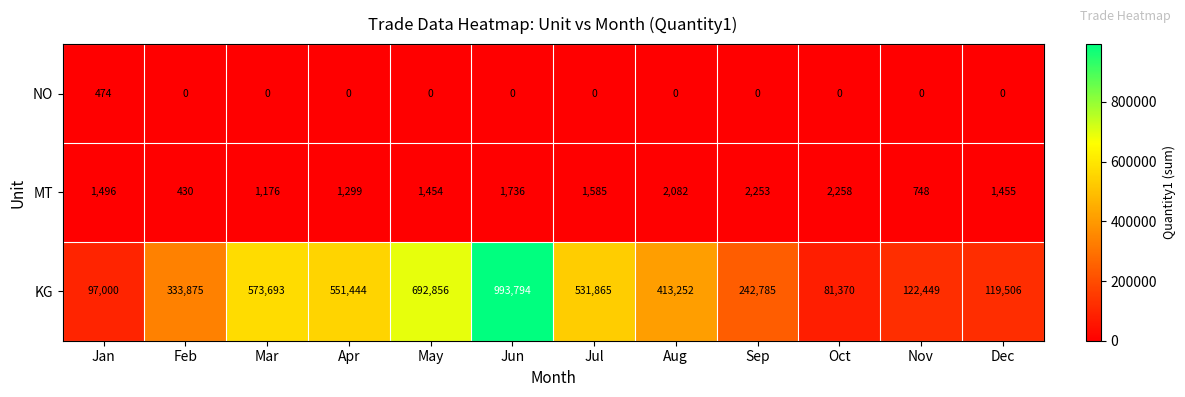

Where is MT nearest to the value 1344?

Apr